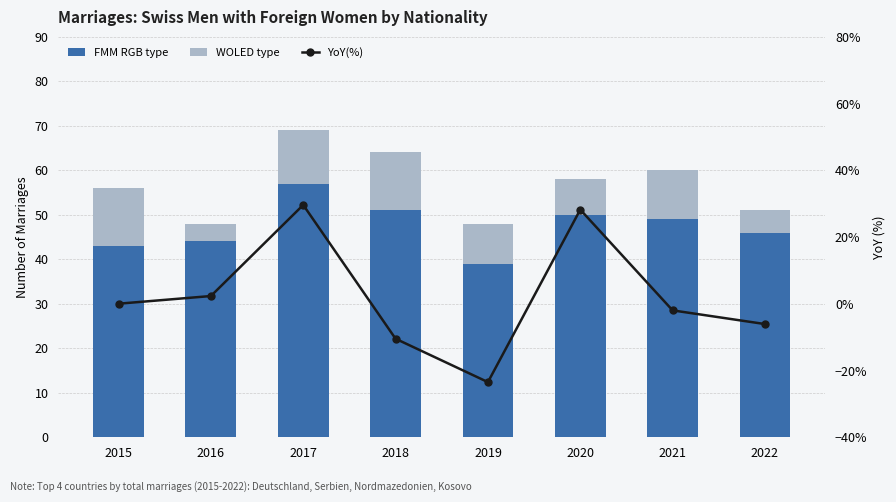

Are the bars horizontal?

No